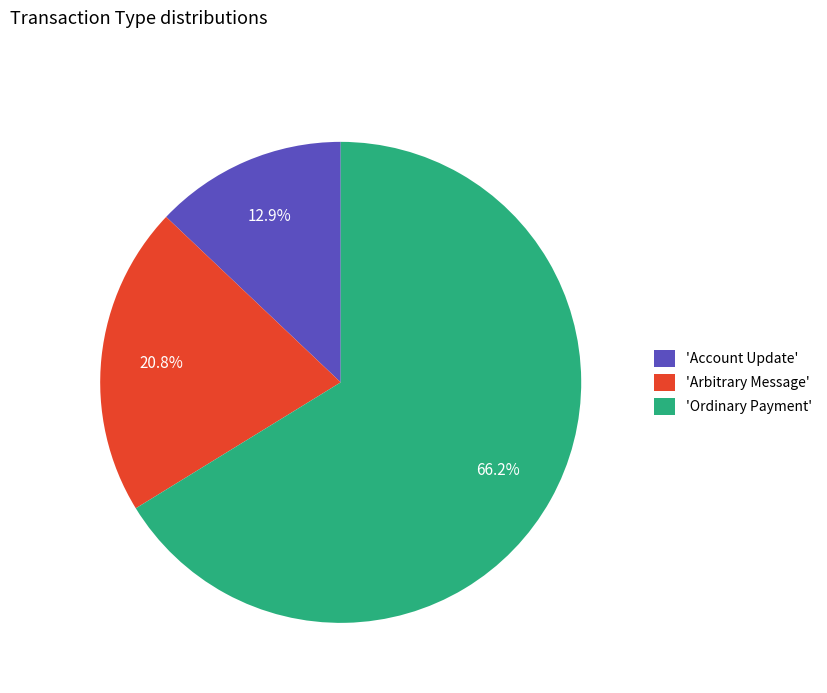

Rank the categories by value from lowest to highest.

'Account Update', 'Arbitrary Message', 'Ordinary Payment'